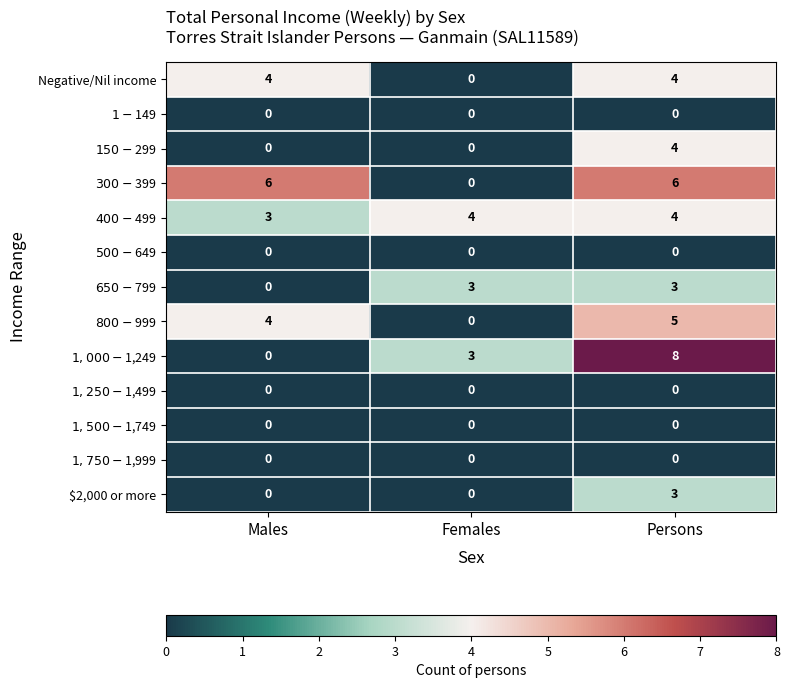

How many categories are shown in the chart?

3